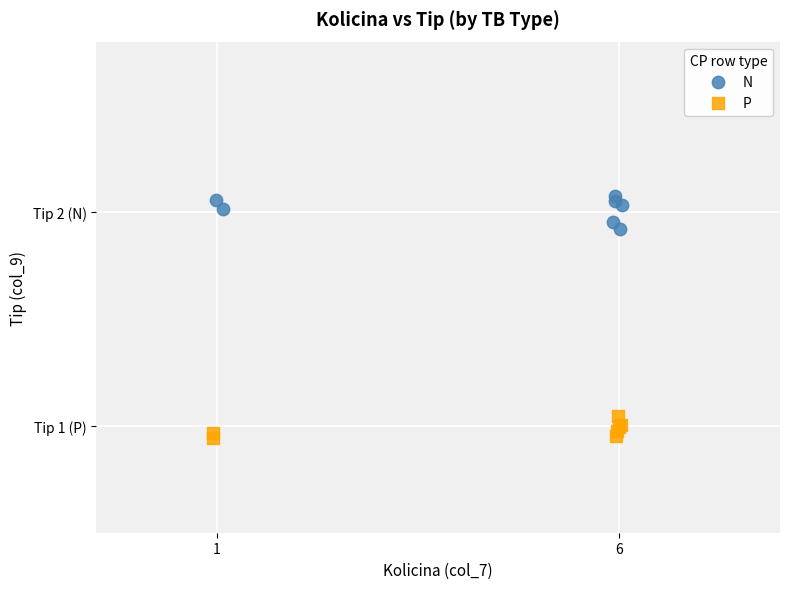

What are all the series names shown in the legend?

N, P